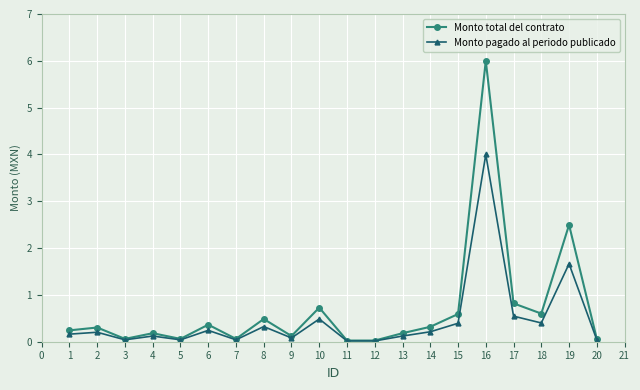

Rank the series by their average value, from lowest to highest.

Monto pagado al periodo publicado, Monto total del contrato